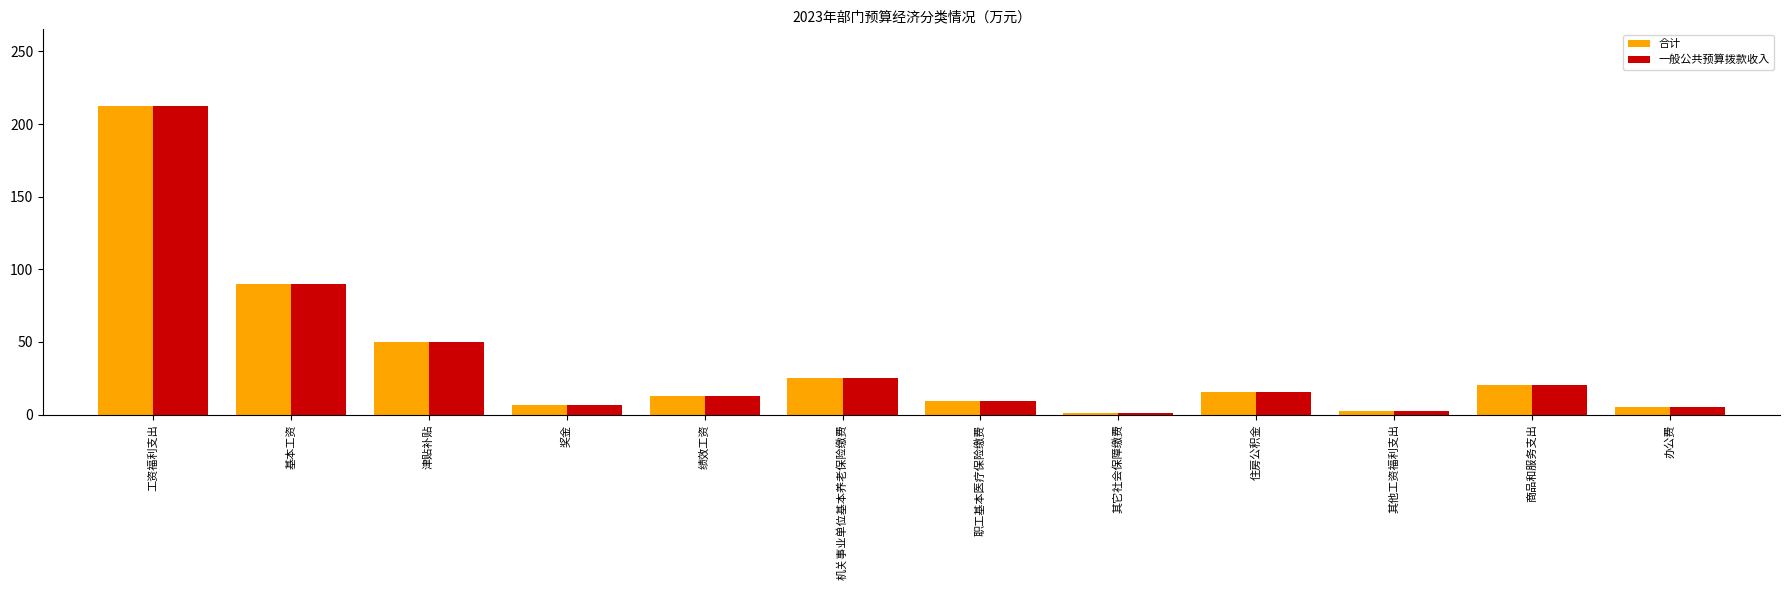

At which category is the sum across all series the highest?

工资福利支出